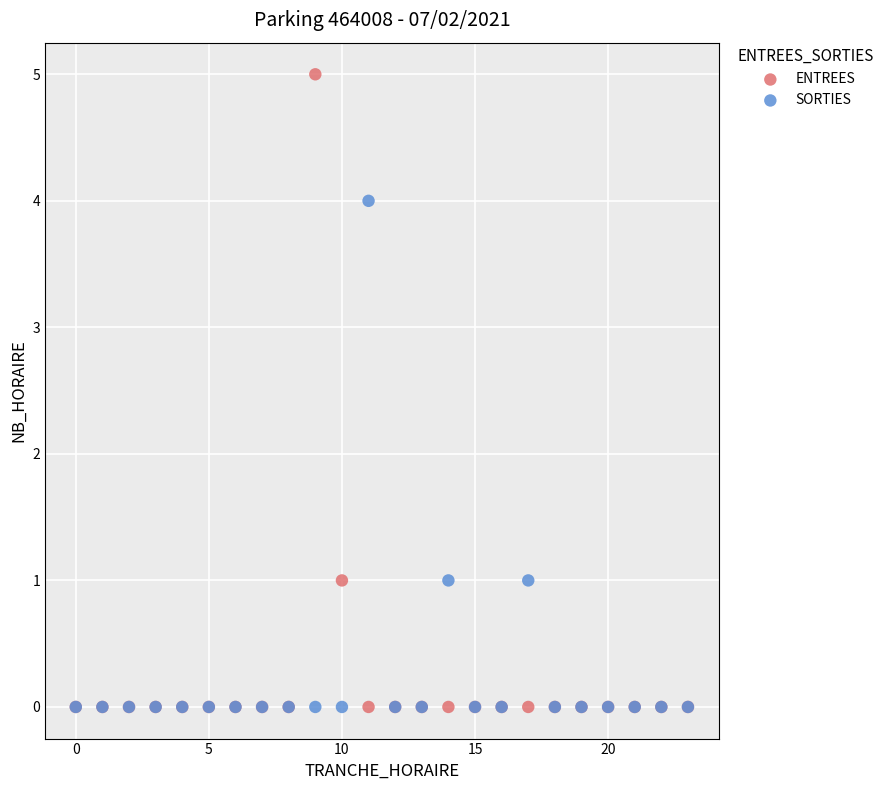

What are all the series names shown in the legend?

ENTREES, SORTIES